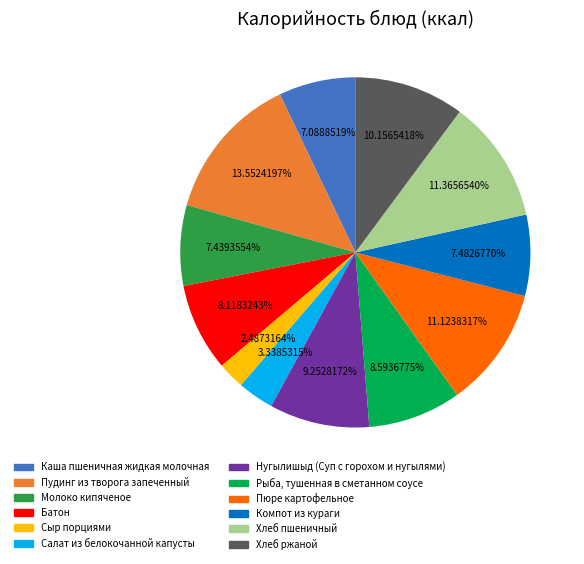

What is the largest slice in the pie chart?

Пудинг из творога запеченный